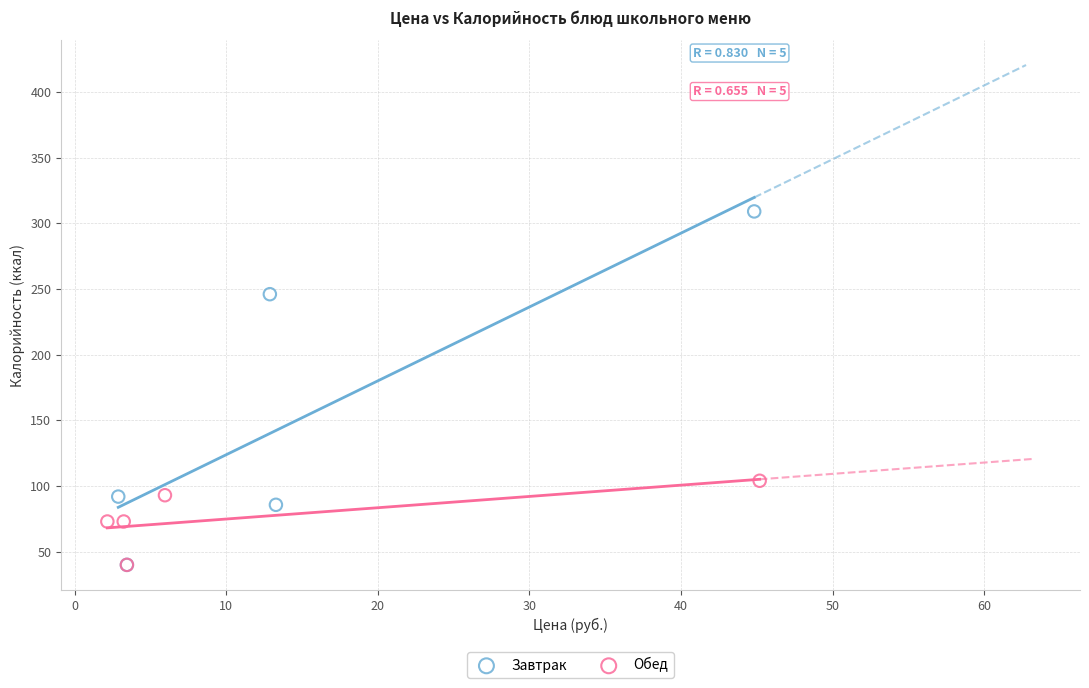

Which series reaches the maximum Y coordinate?

Завтрак